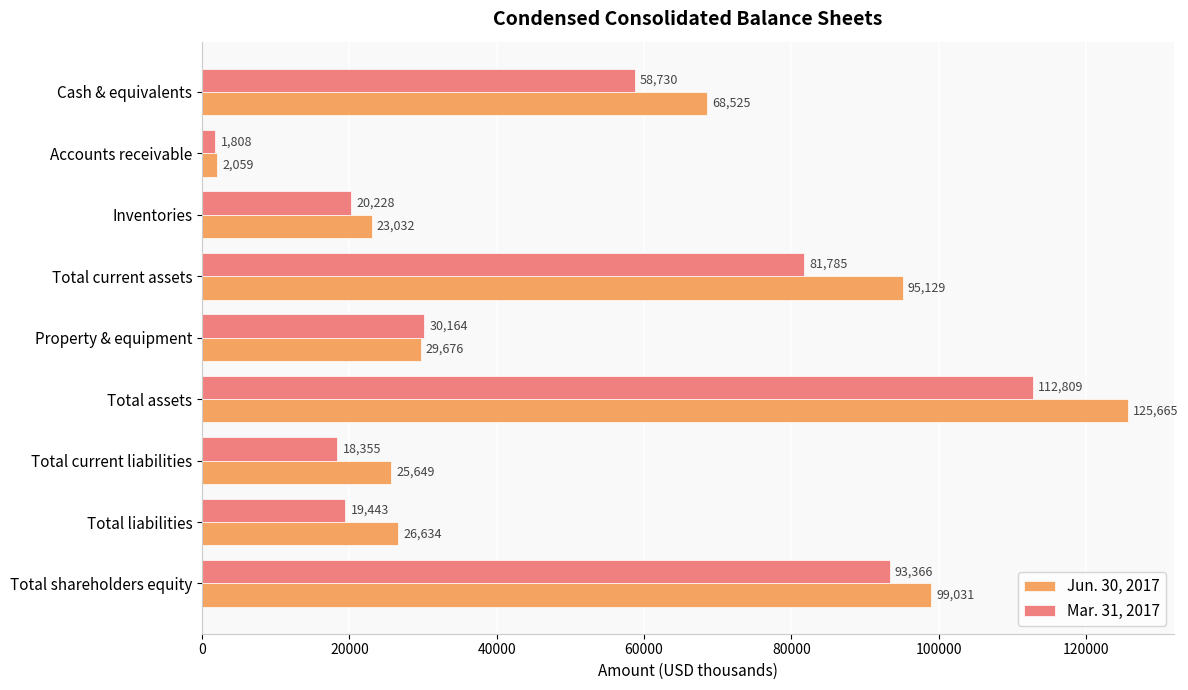

How many series are shown in this chart?

2